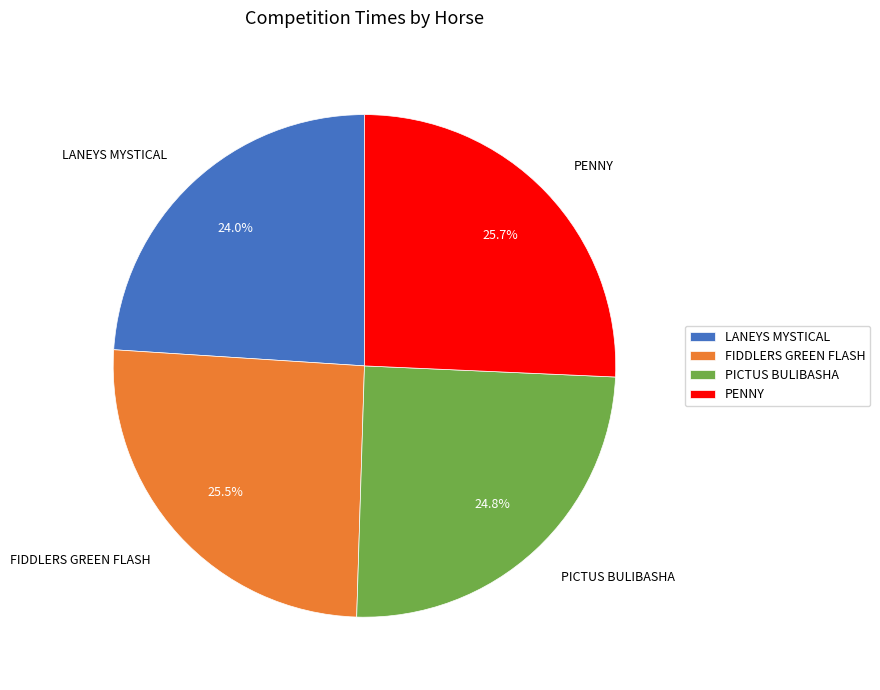

Count the number of slices in the pie.

4